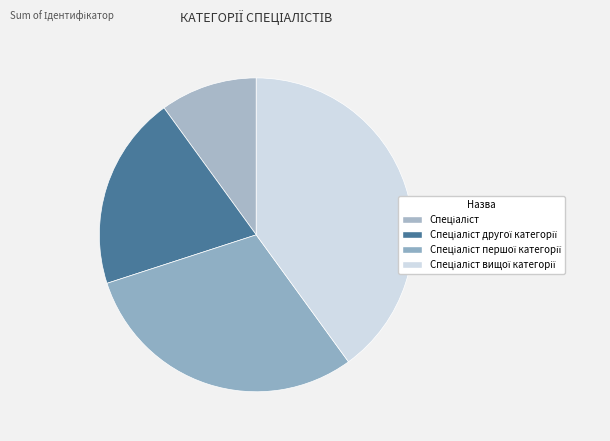

Does any single category account for the majority?

No